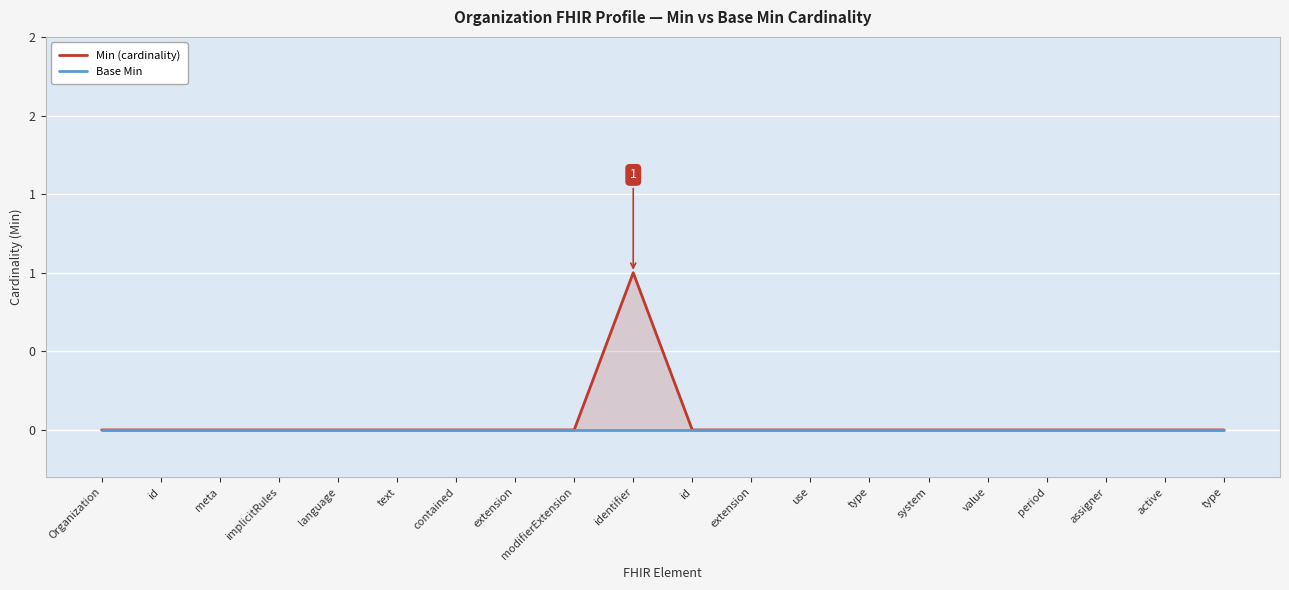

Rank the series by their average value, from highest to lowest.

Min (cardinality), Base Min